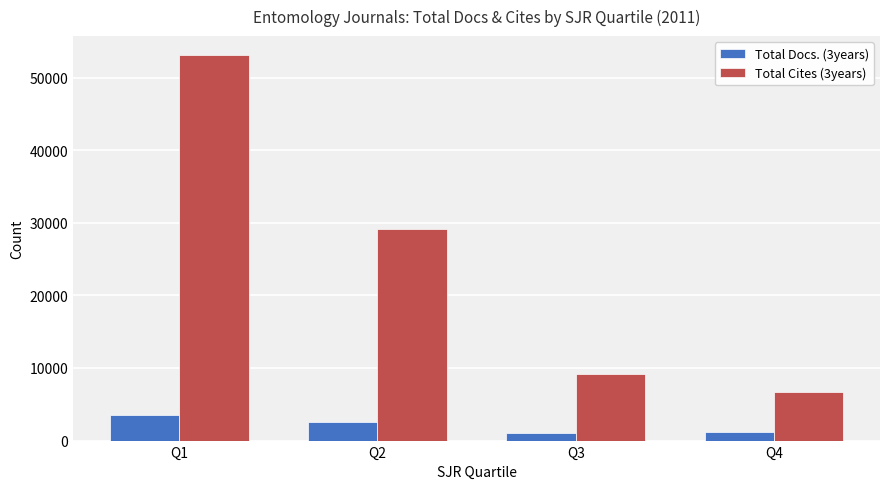

How many series are shown in this chart?

2